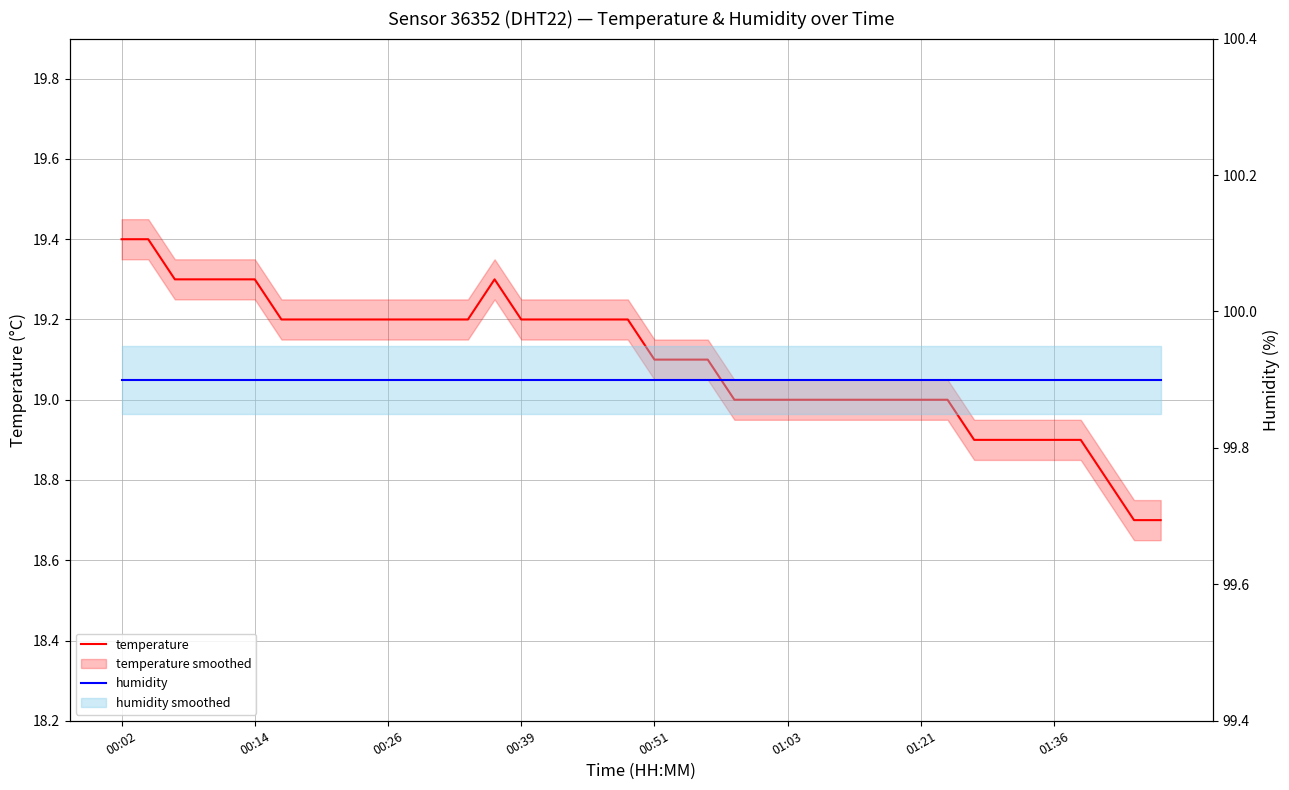

Reading left to right, transcribe all the data shown in this chart.

temperature: 19.4	19.4	19.3	19.3	19.3	19.3	19.2	19.2	19.2	19.2	19.2	19.2	19.2	19.2	19.3	19.2	19.2	19.2	19.2	19.2	19.1	19.1	19.1	19.0	19.0	19.0	19.0	19.0	19.0	19.0	19.0	19.0	18.9	18.9	18.9	18.9	18.9	18.8	18.7	18.7
humidity: 99.9	99.9	99.9	99.9	99.9	99.9	99.9	99.9	99.9	99.9	99.9	99.9	99.9	99.9	99.9	99.9	99.9	99.9	99.9	99.9	99.9	99.9	99.9	99.9	99.9	99.9	99.9	99.9	99.9	99.9	99.9	99.9	99.9	99.9	99.9	99.9	99.9	99.9	99.9	99.9